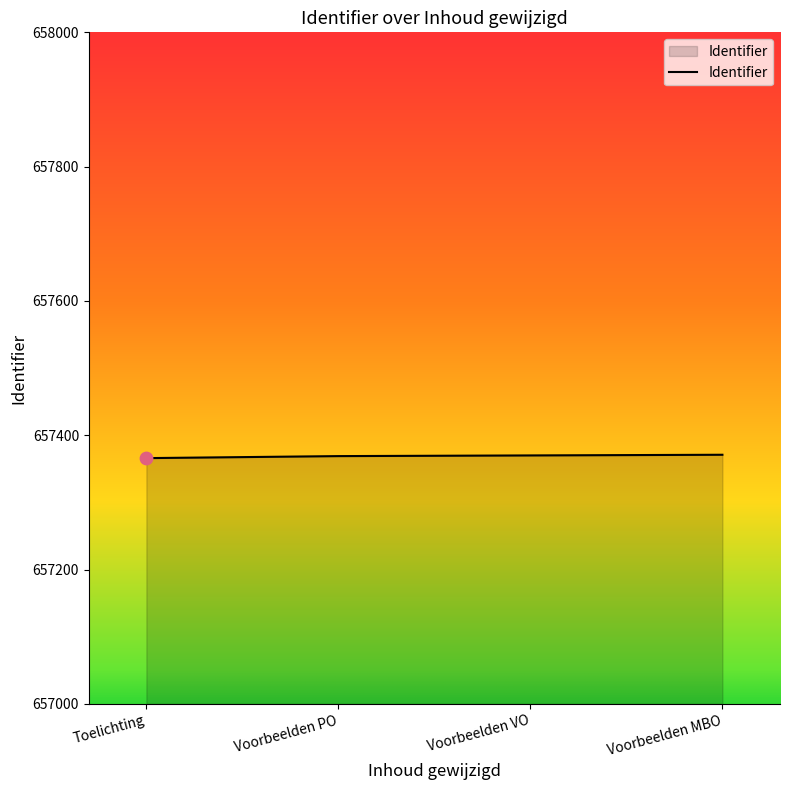

What is the change in value from Toelichting to Voorbeelden MBO?

+5